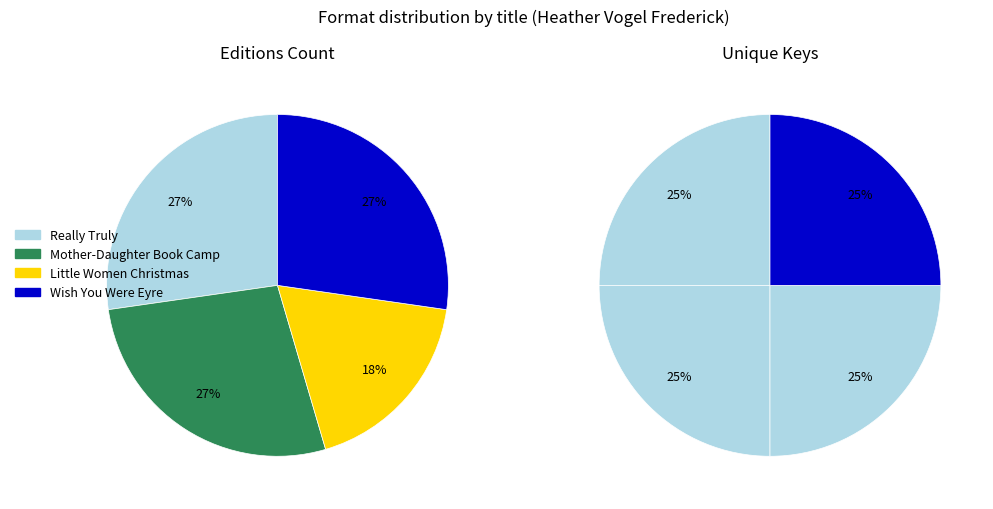

What is the change in value from Little Women Christmas to Wish You Were Eyre?

+1